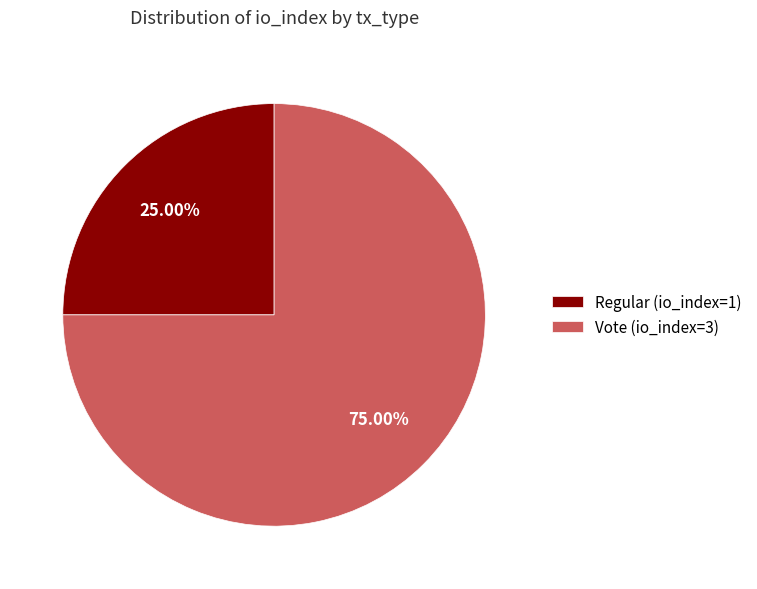

Which slice is the smallest?

Regular (io_index=1)